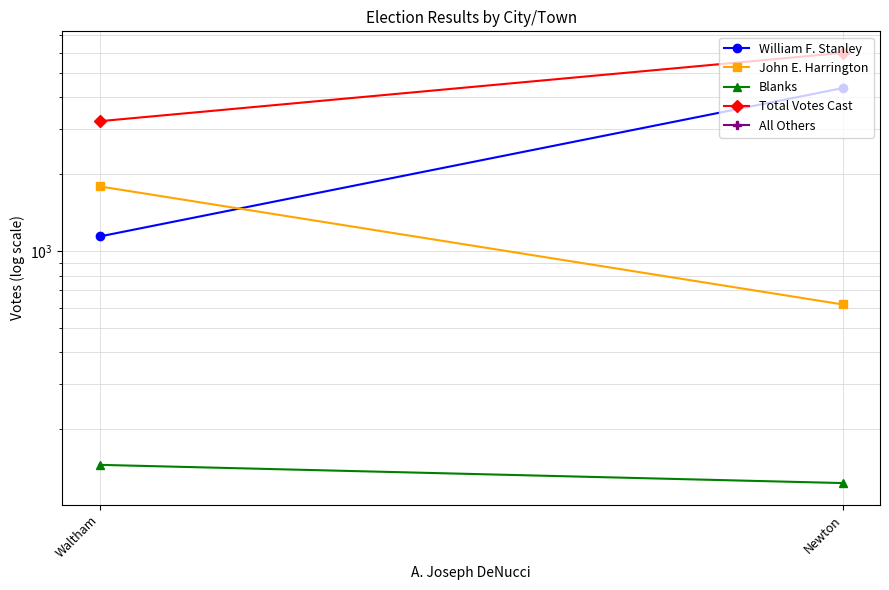

Which series has the largest total across all categories?

Total Votes Cast